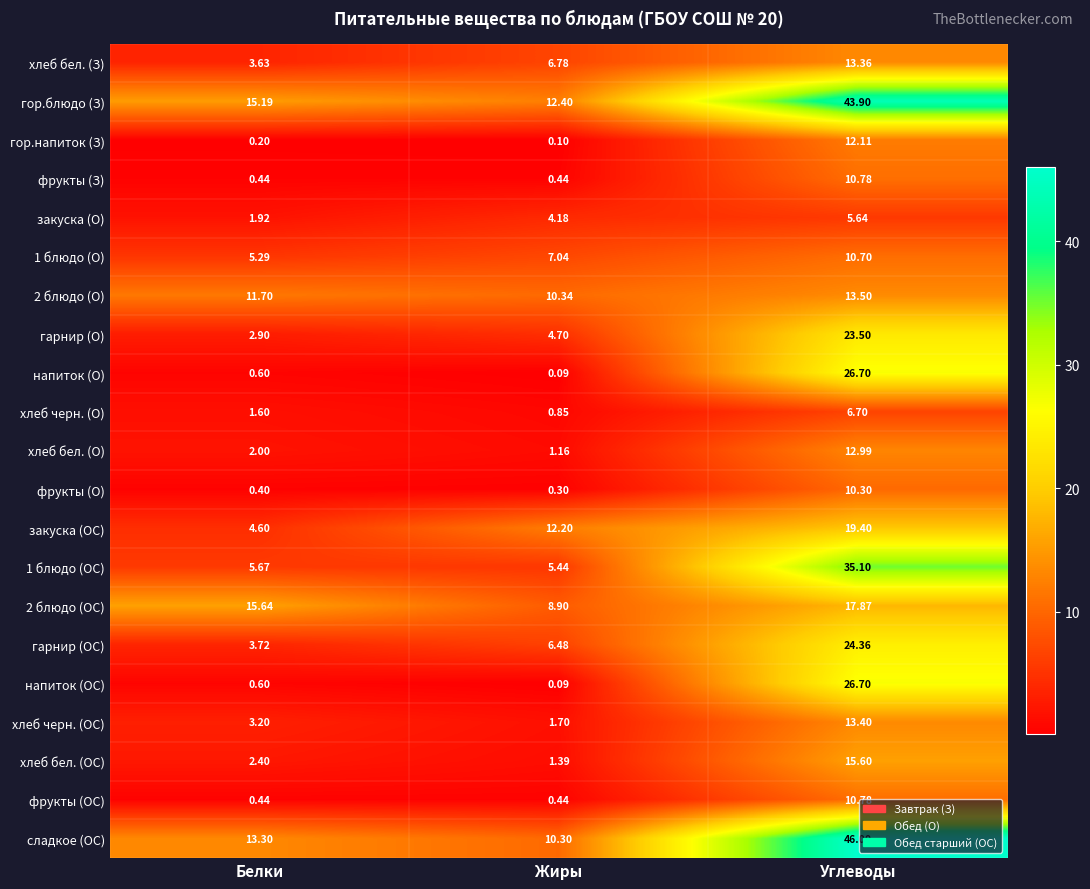

What is the smallest value displayed?

0.1